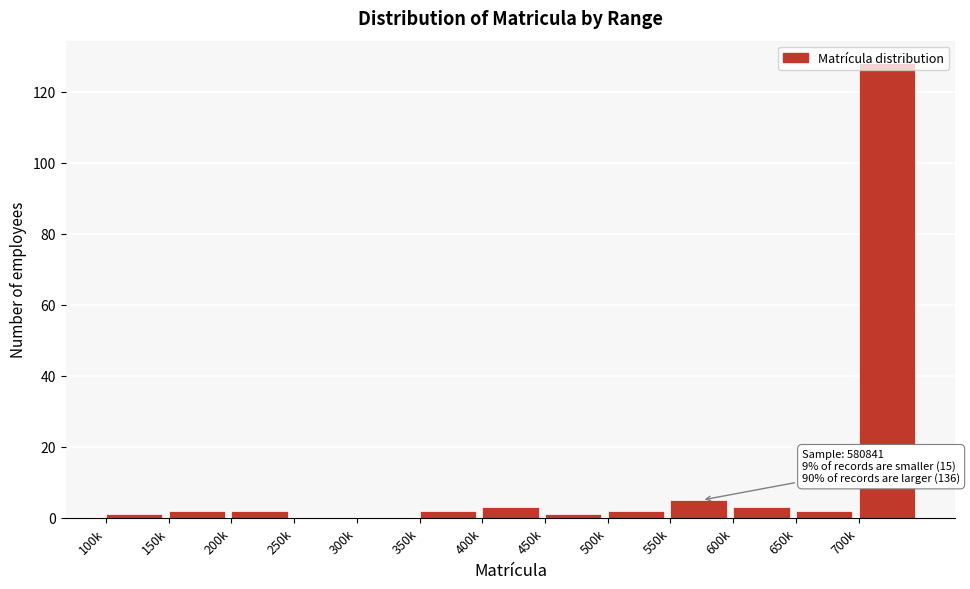

Which category has the highest value across all series?

700k